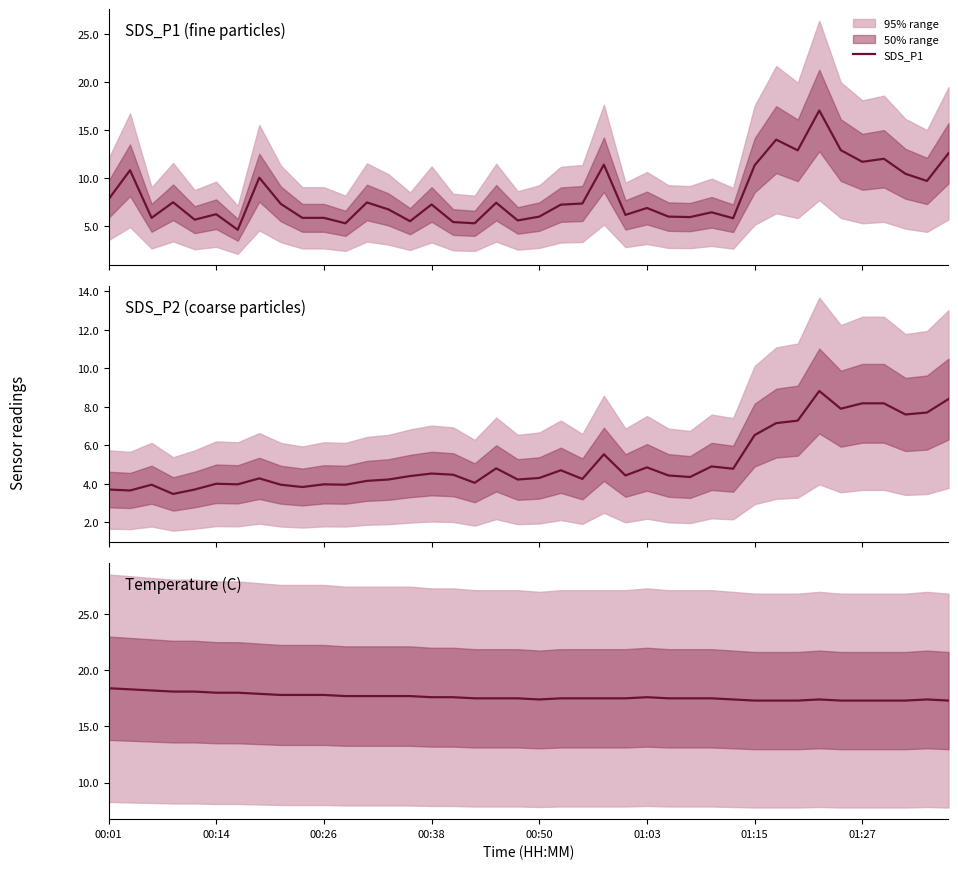

How many interior local valleys does the SDS_P2 series have?

13